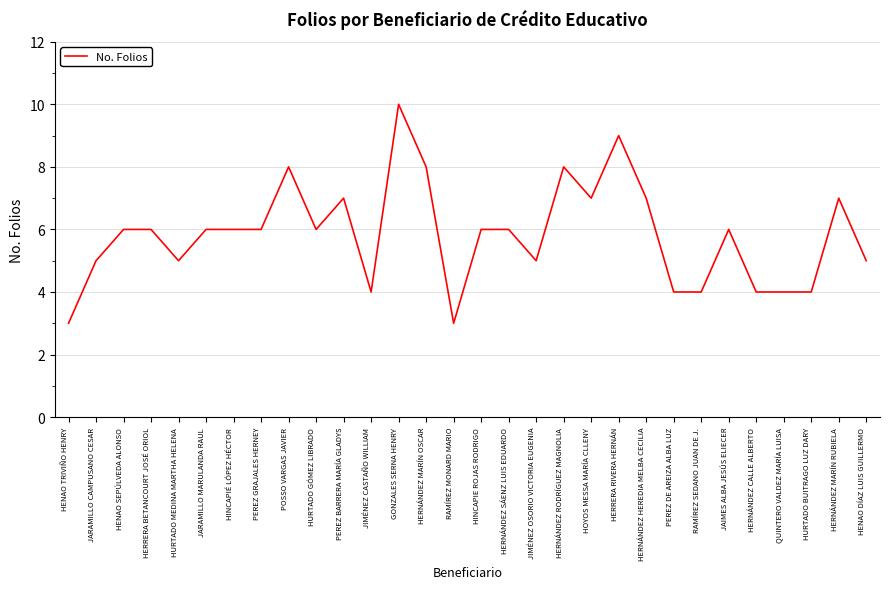

Approximately how many times larger is the value at HERRERA RIVERA HERNÁN compared to HERNÁNDEZ CALLE ALBERTO?

2.2